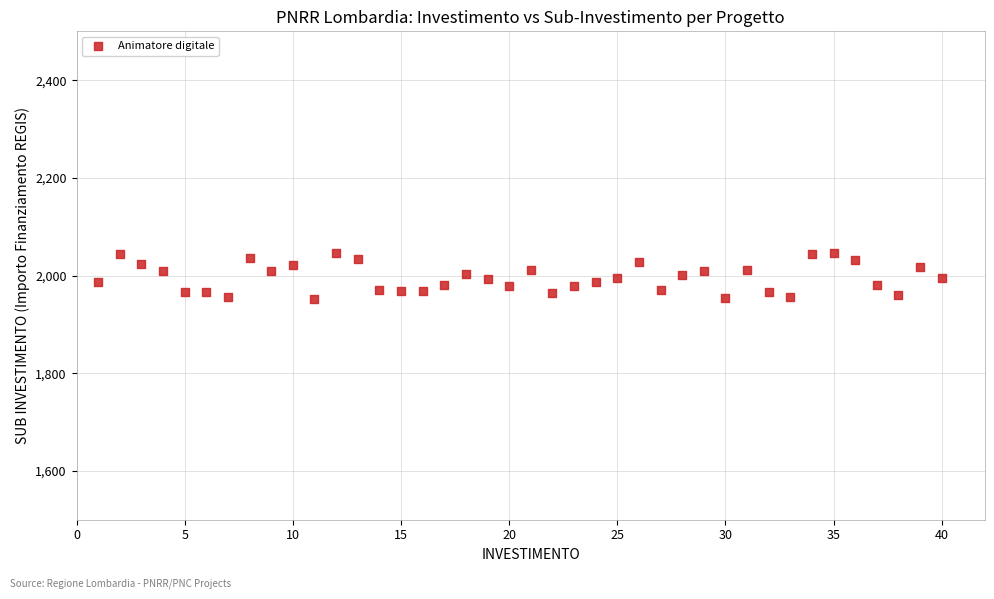

What is the range of X values (max minus min)?

39.0